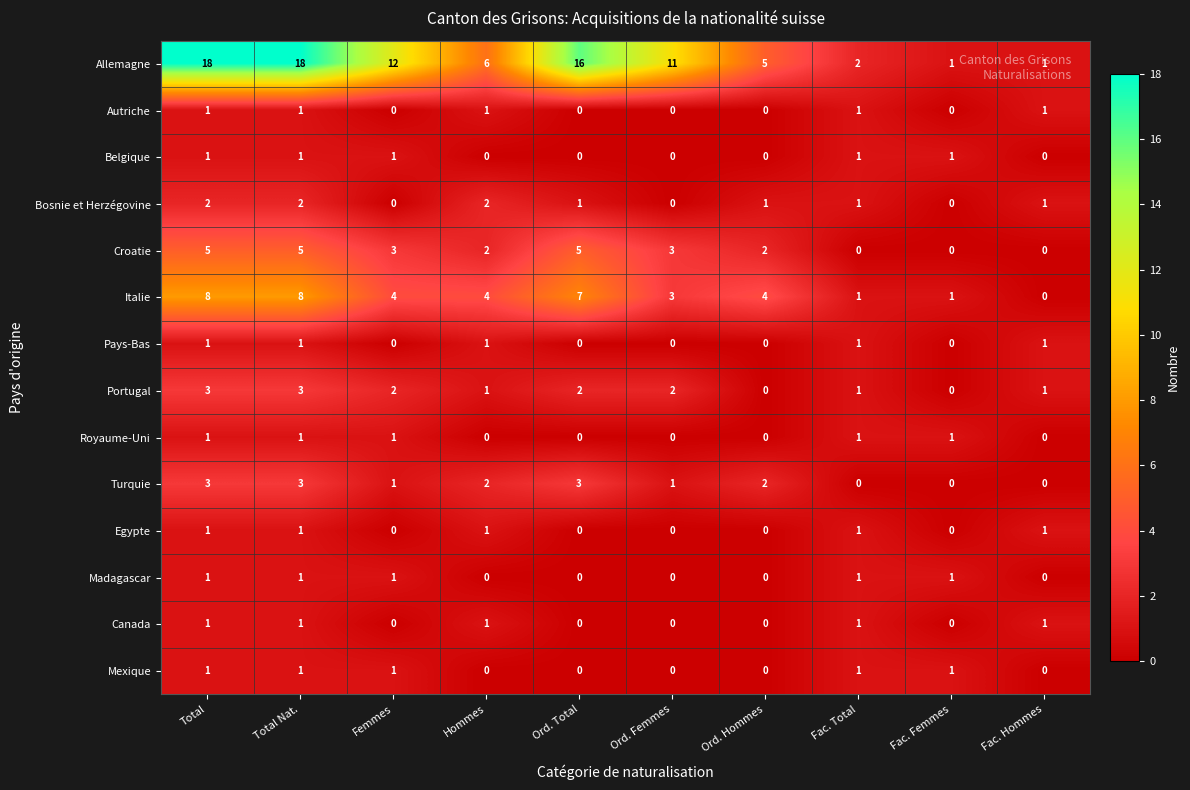

What is the sum of all Mexique values?

5